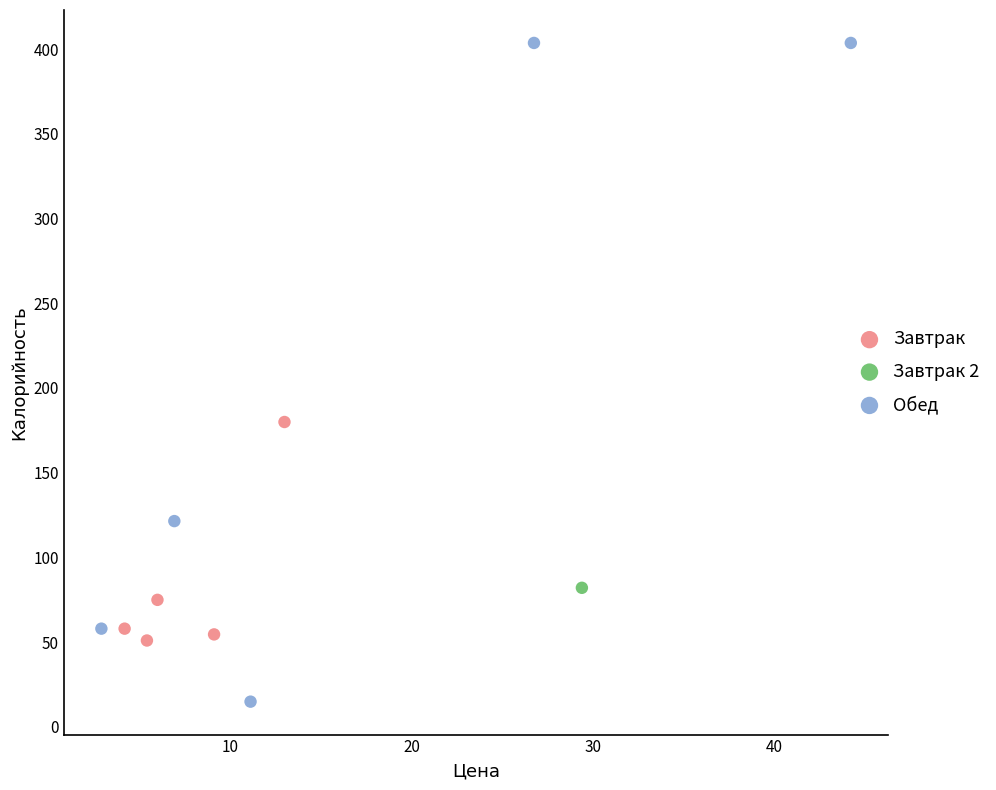

Which series contains the highest Y value?

Обед